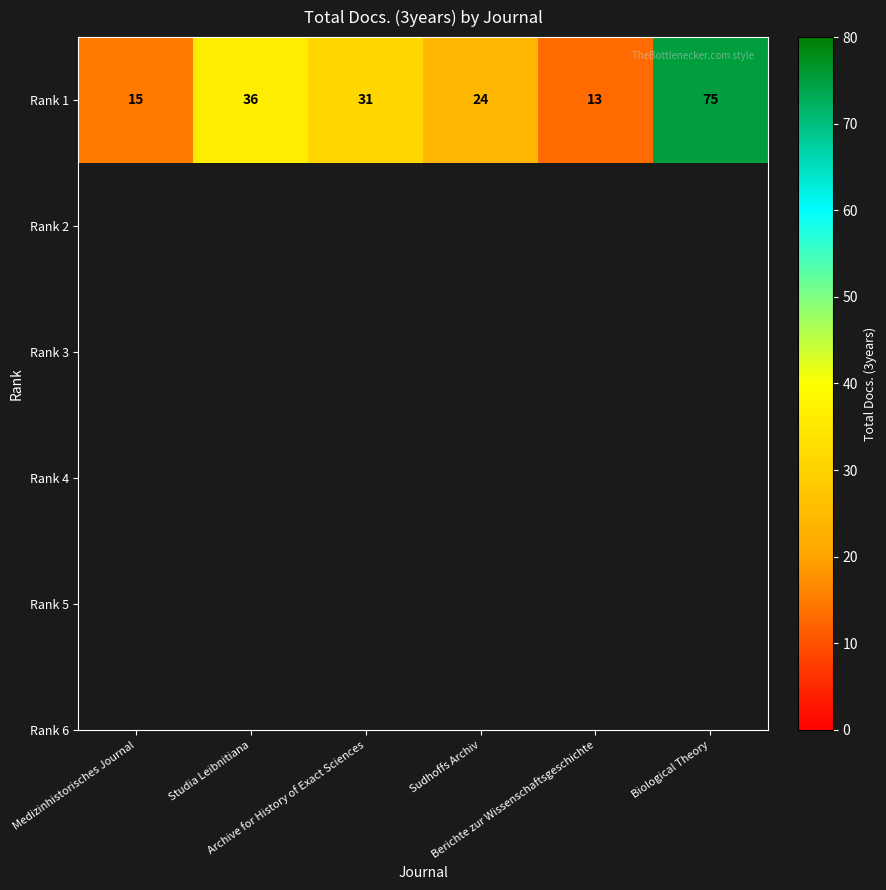

What is the ratio of the value at Berichte zur Wissenschaftsgeschichte to the value at Archive for History of Exact Sciences?

0.4